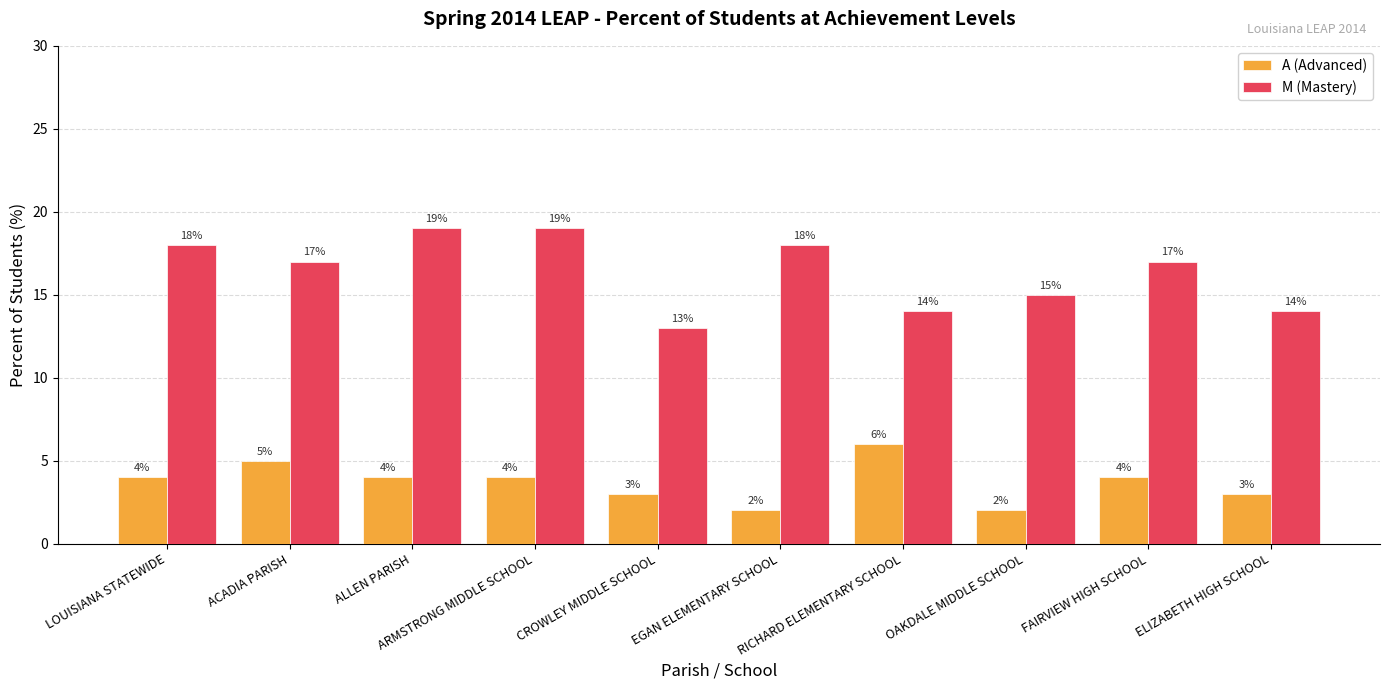

How many A (Advanced) values are between 3 and 4?

6